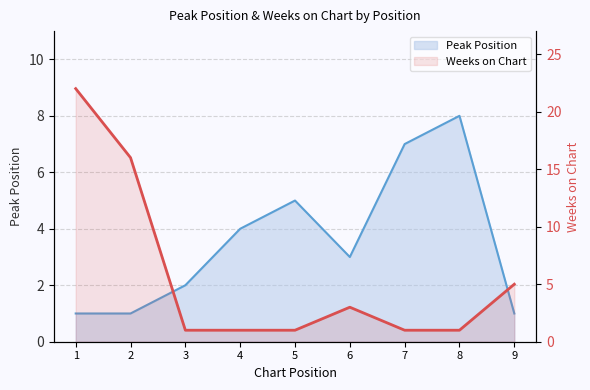

Reading right to left, what are all the values shown in this chart?

Peak Position: 9=1	8=8	7=7	6=3	5=5	4=4	3=2	2=1	1=1
Weeks on Chart: 9=5	8=1	7=1	6=3	5=1	4=1	3=1	2=16	1=22